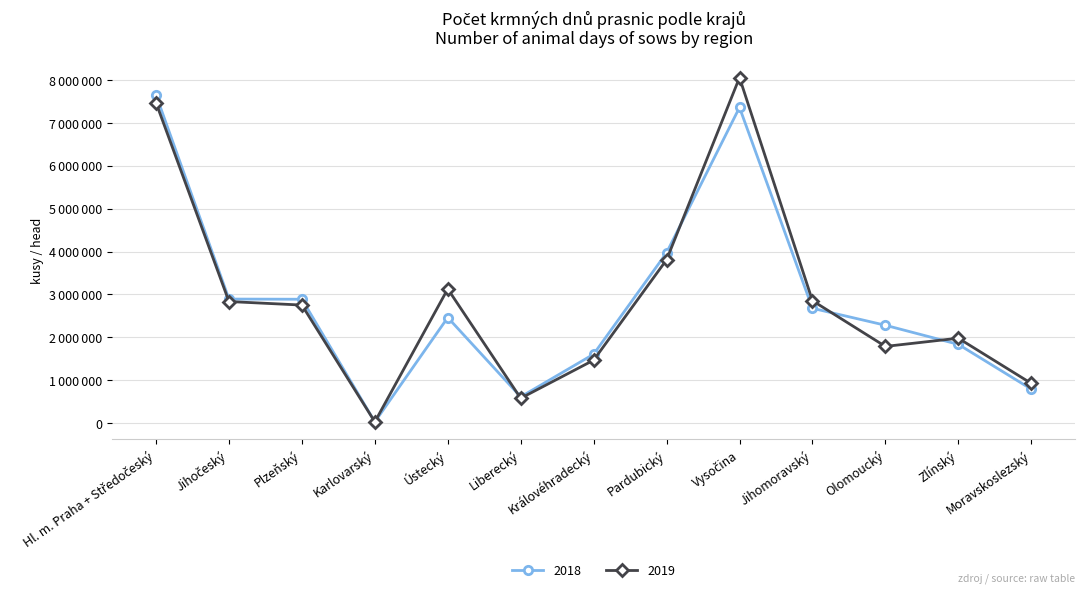

Is this an area chart (filled region under the line)?

No